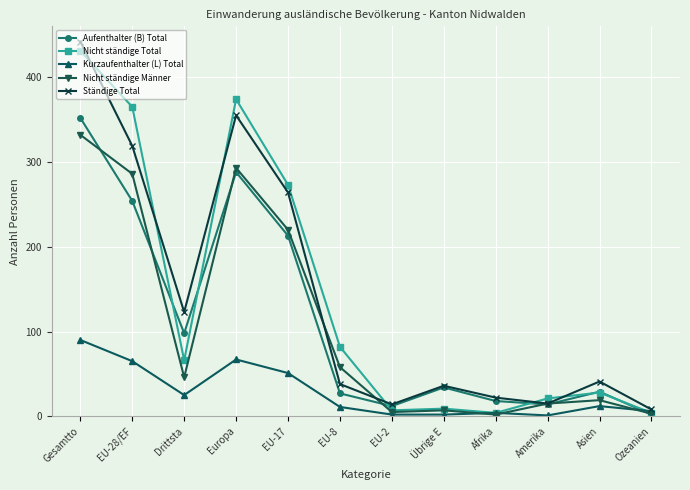

True or false: Ständige Total has a value of 14 at EU-2.

True